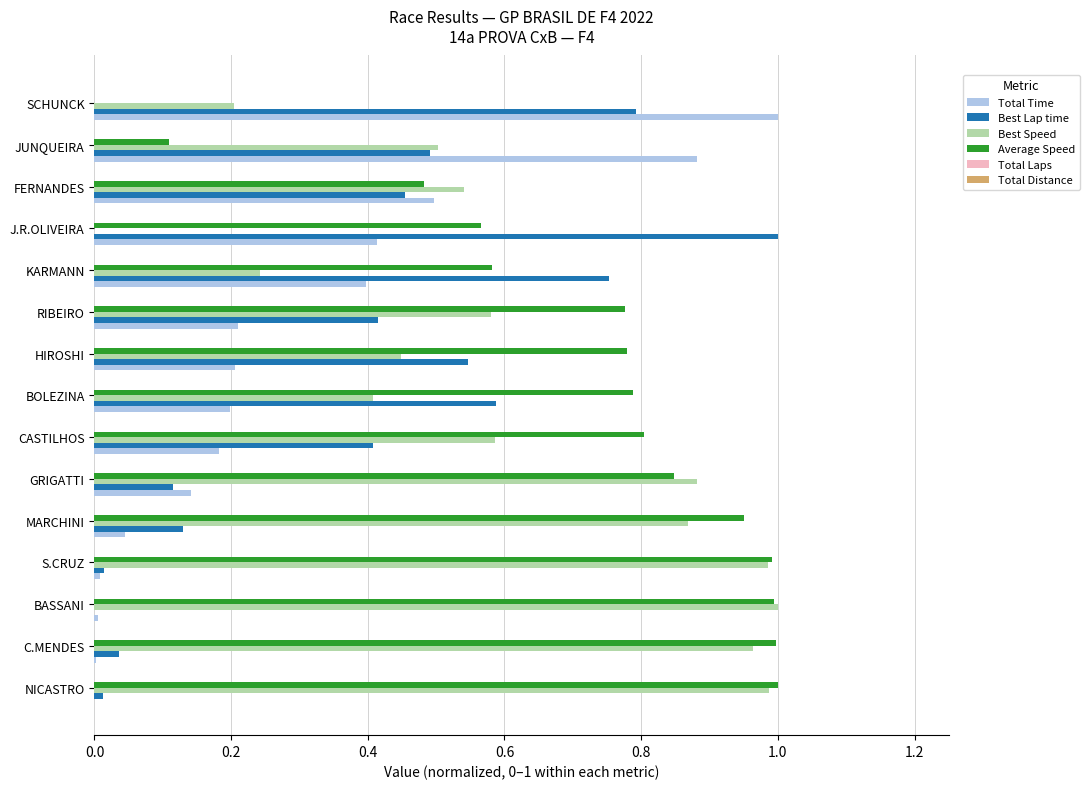

What is the sum of all Total Time values?

4.2